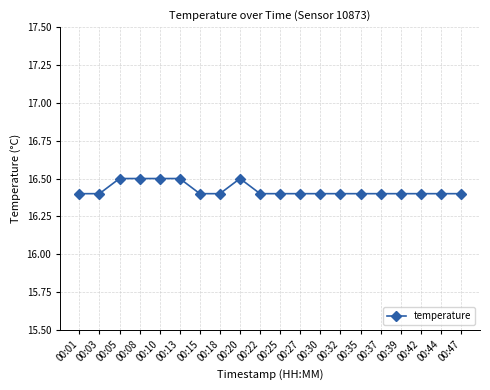

What is the sum of all values?

328.5